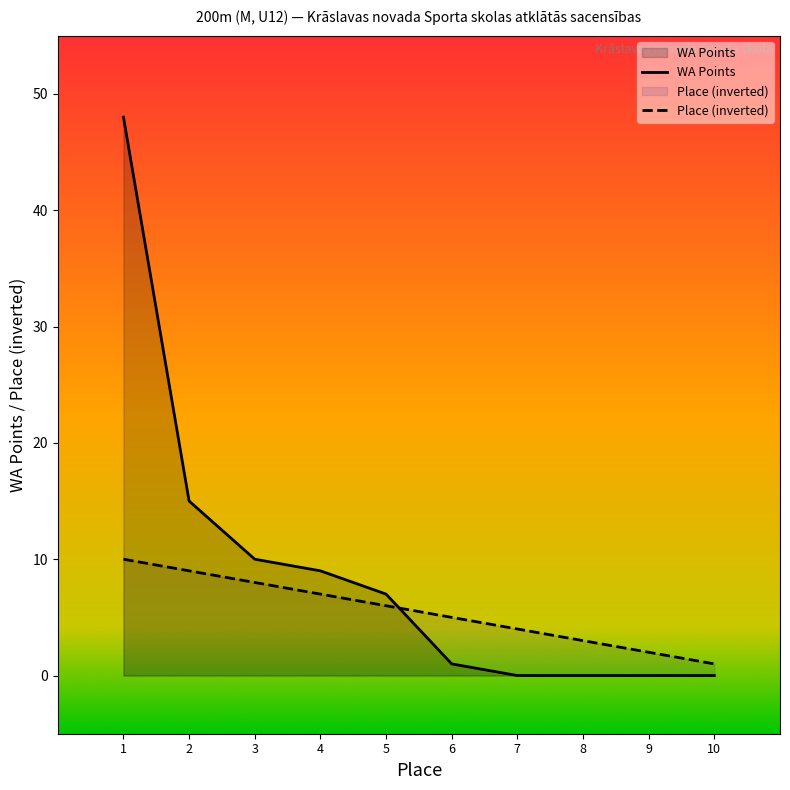

After their last crossing, which series has the higher values: Place or WA Points?

Place